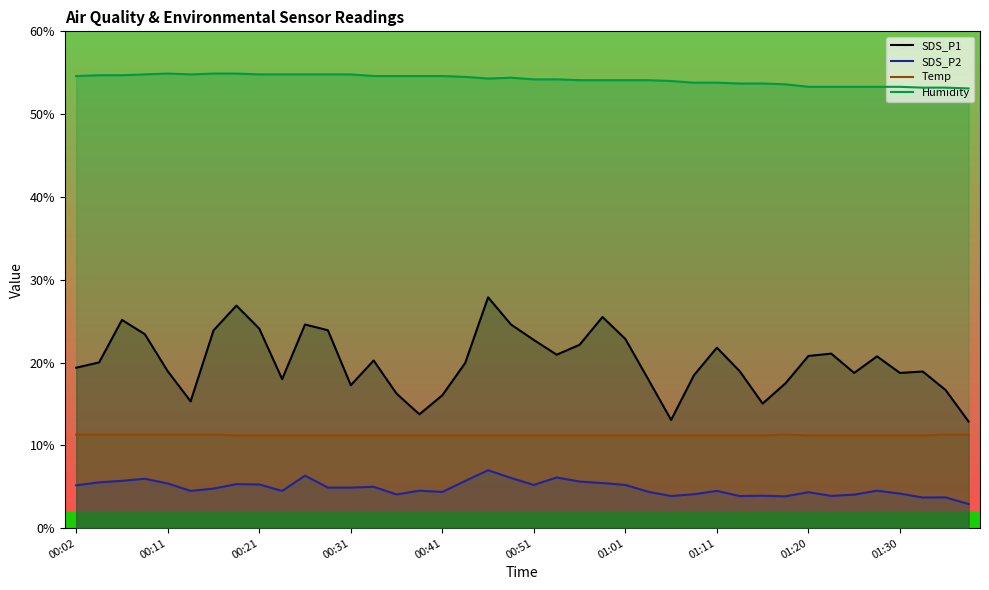

Is the value of Humidity at 00:31 greater than the value of SDS_P1 at 01:30?

Yes